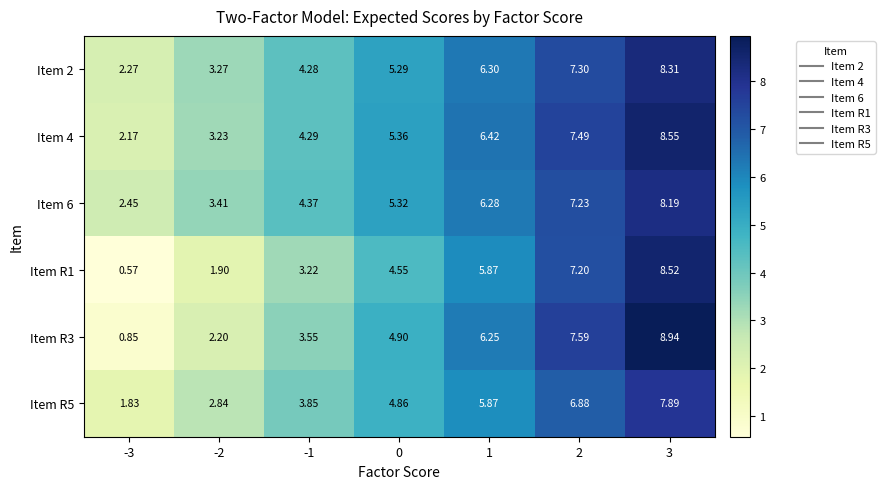

Is the value of Item 4 at -2 greater than the value of Item 6 at 0?

No